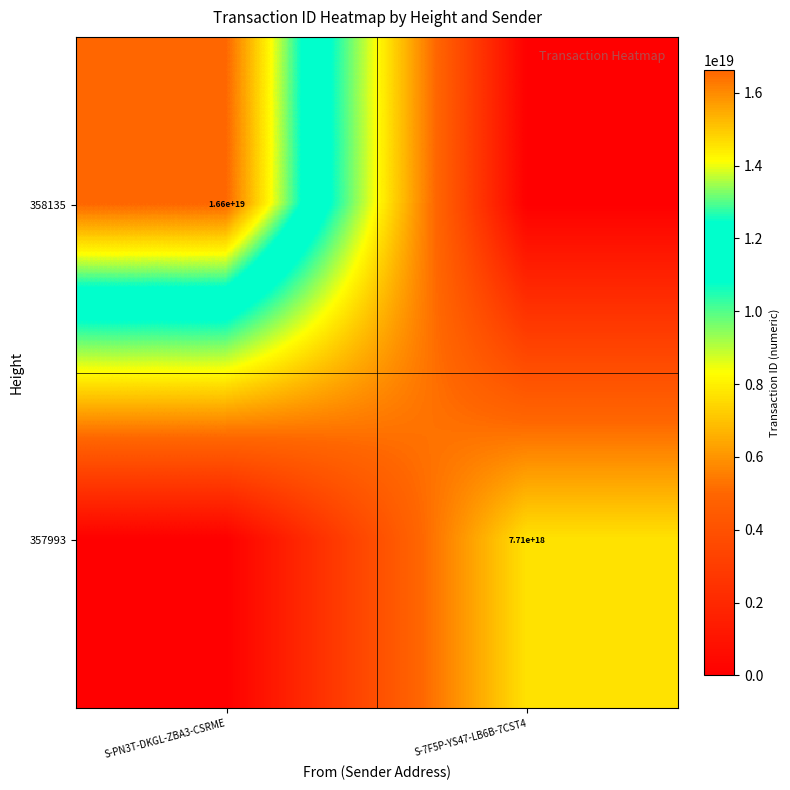

The value of 358135 at S-PN3T-DKGL-ZBA3-CSRME is 16600000000000000000. True or false?

True